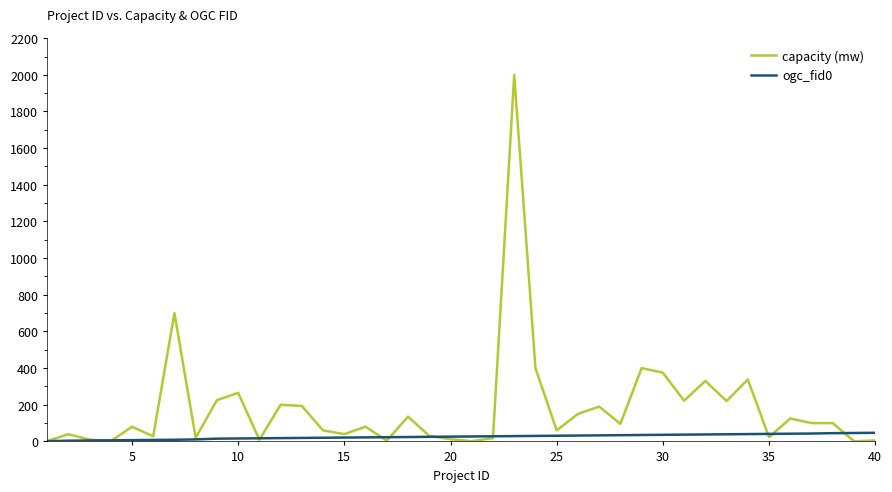

List the series in order of their peak value, lowest first.

ogc_fid0, capacity (mw)